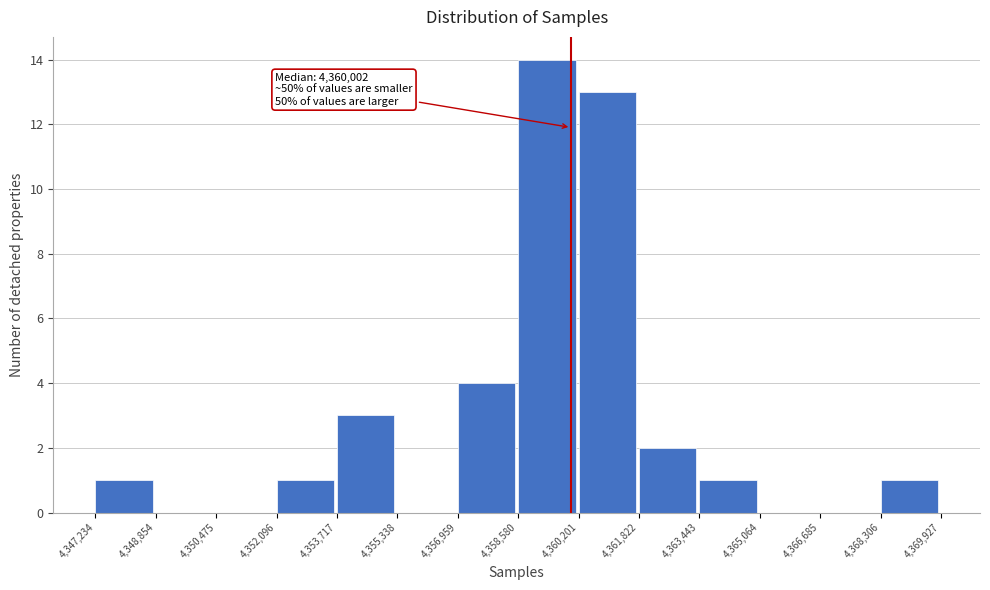

Over which range of the x-axis is the bar tallest?

4,358,580 to 4,360,201